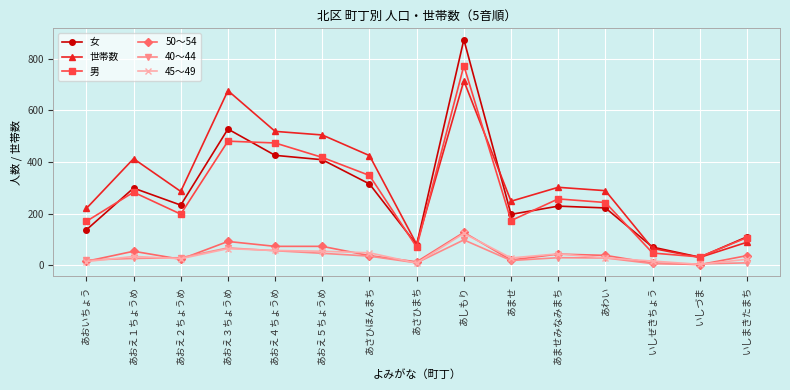

In 男, how many points are lower than both neighbors (excluding endpoints)?

4